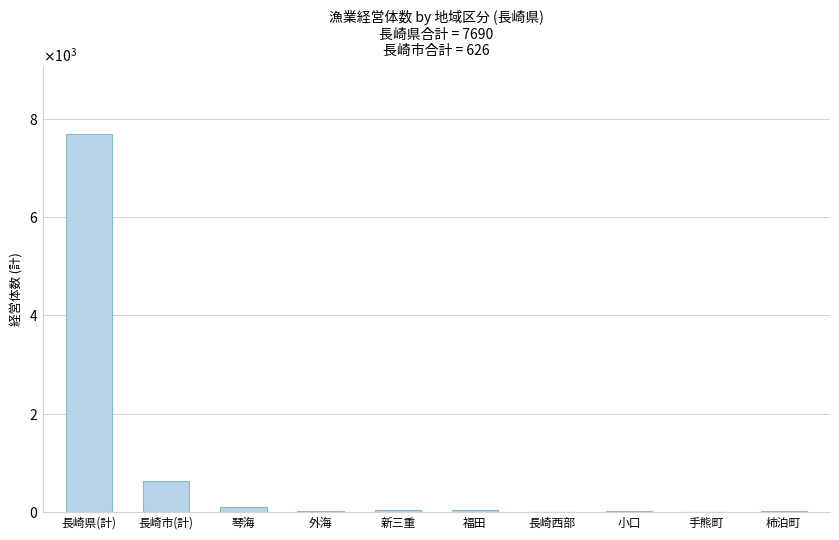

What is the label of the 1st bar from the left?

長崎県(計)